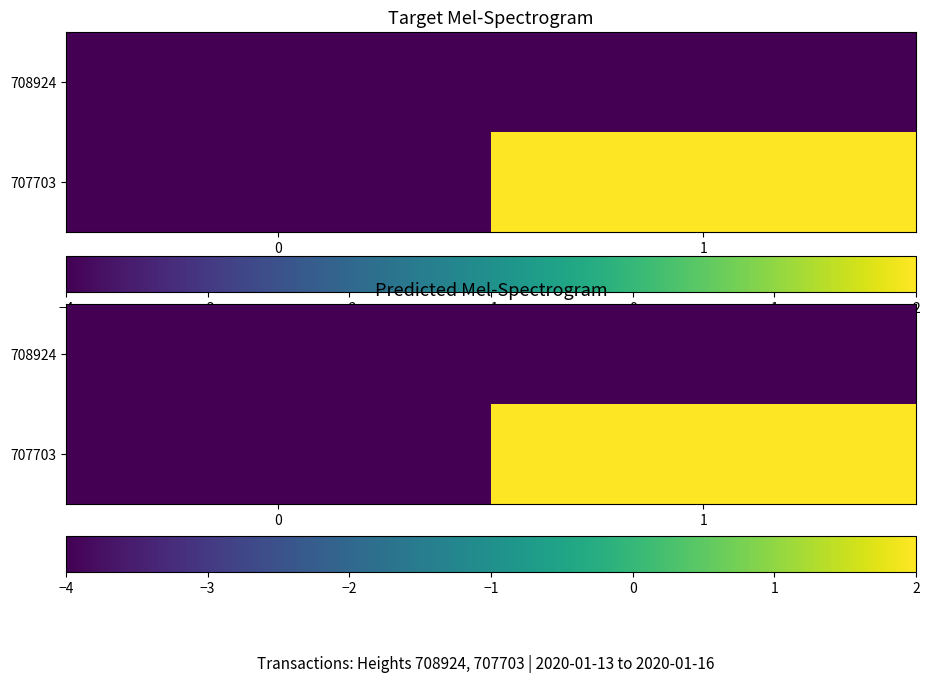

The value of 707703 at 1 is 1. True or false?

False